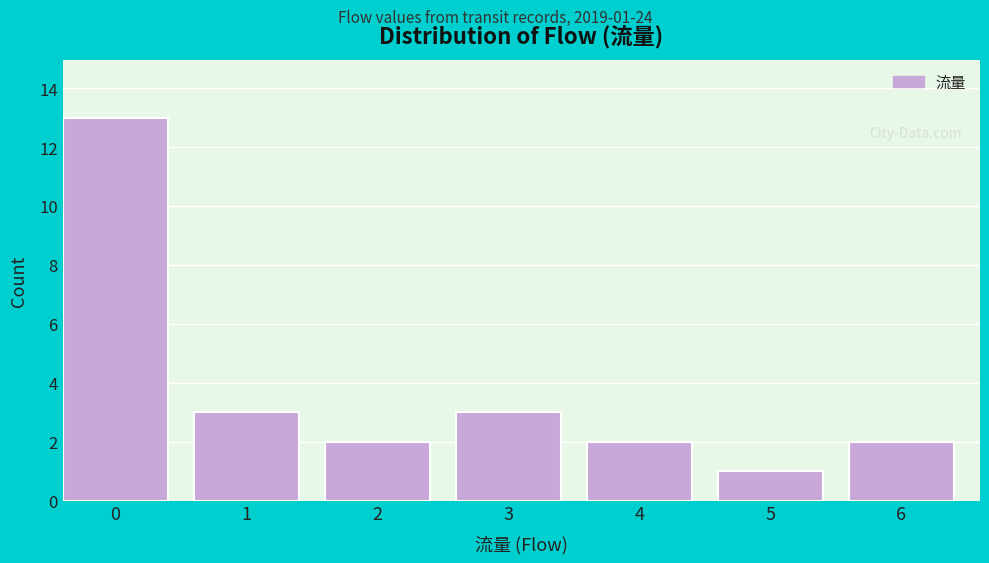

Reading left to right, transcribe all the data shown in this chart.

13	3	2	3	2	1	2